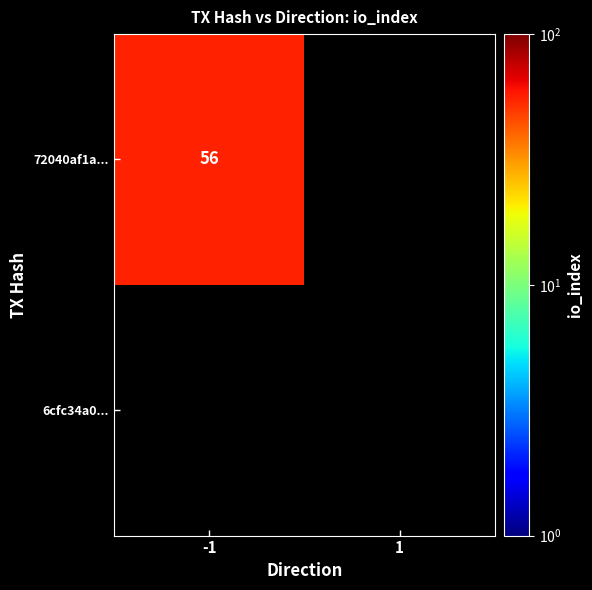

What is the difference between the 6cfc34a0741494a61cb0bb85b4cd1056166ad37 values at direction and io_index?

1